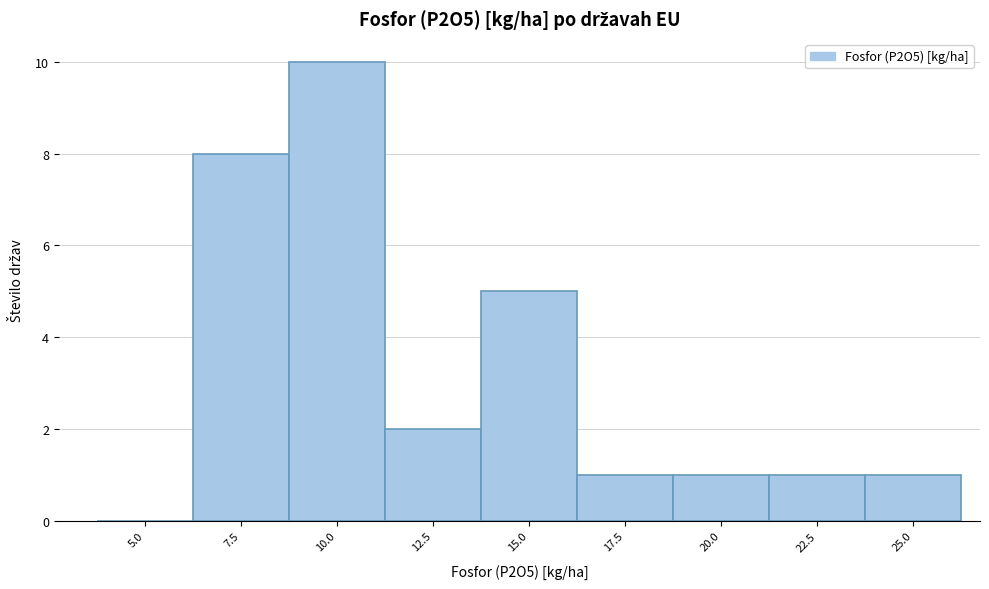

Reading left to right, extract all data points from this chart.

5.0=0	7.5=8	10.0=10	12.5=2	15.0=5	17.5=1	20.0=1	22.5=1	25.0=1